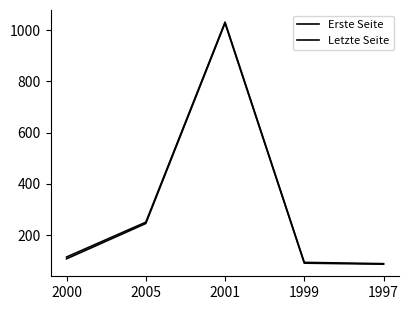

At which category does the chart reach its minimum across all series?

1997